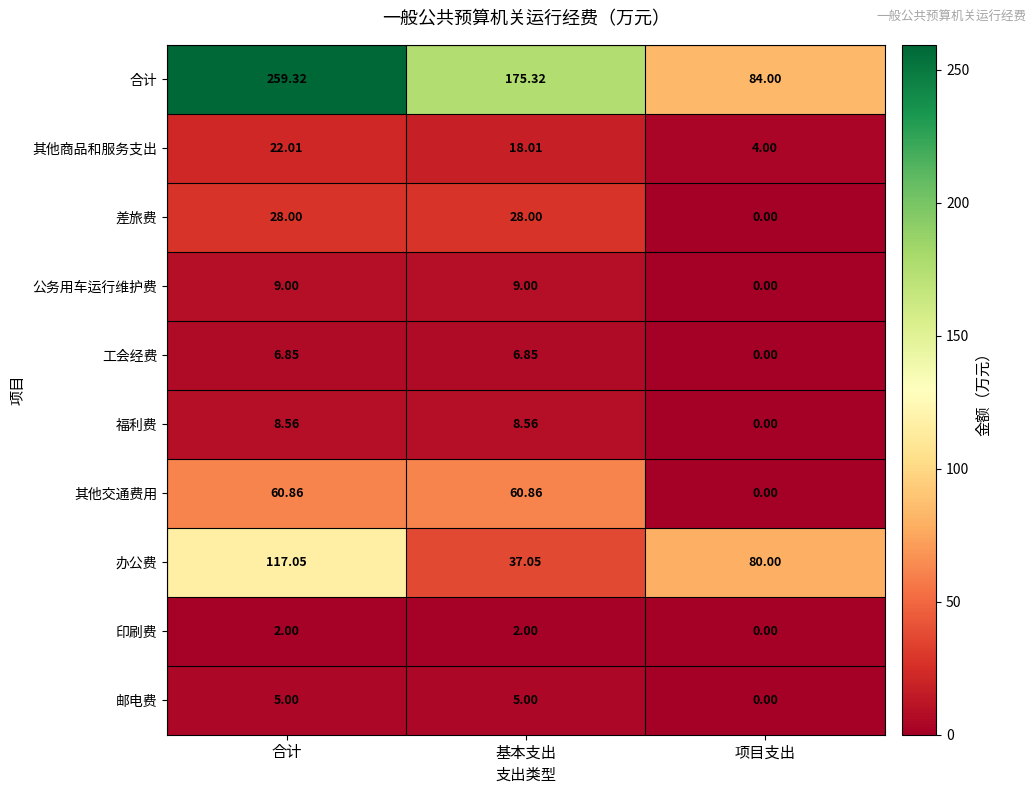

Which series has the largest total across all categories?

合计